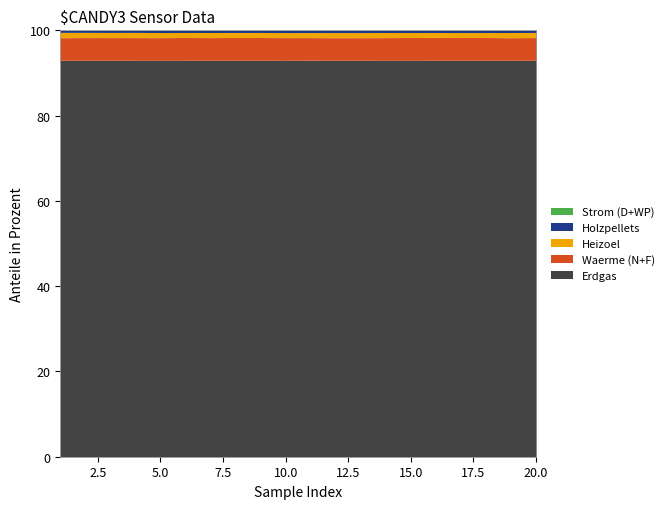

At which category is the sum across all series the highest?

20